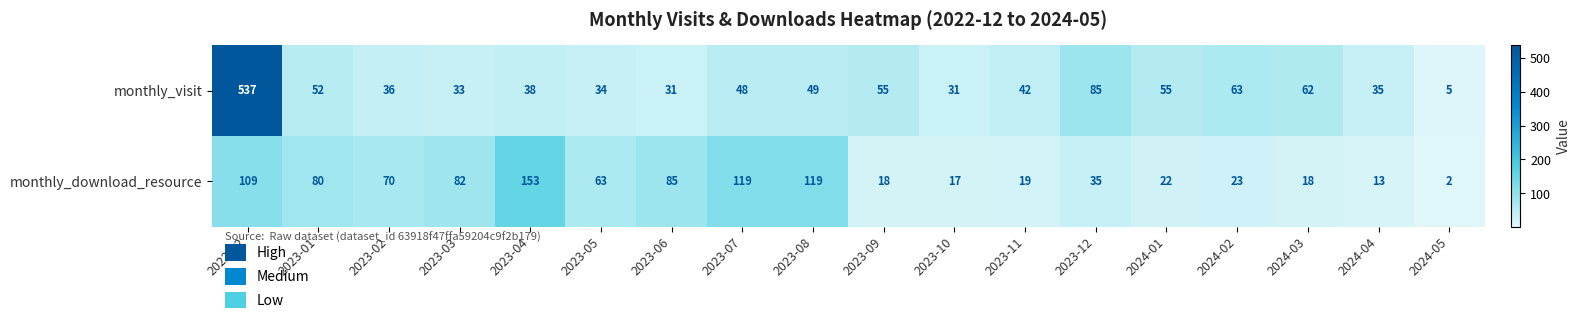

What is the difference between the monthly_download_resource values at 2023-04 and 2024-03?

135